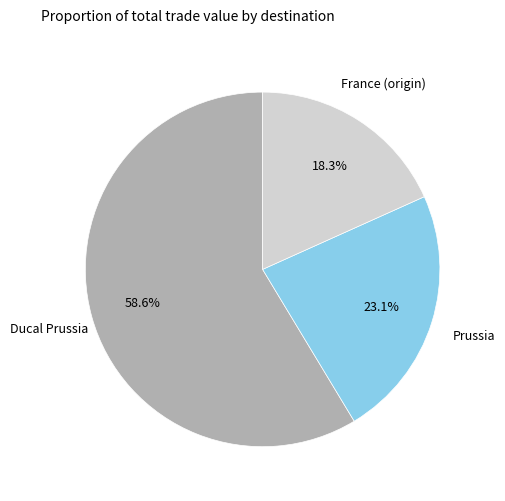

Which category has the smallest portion of the pie?

France (origin)